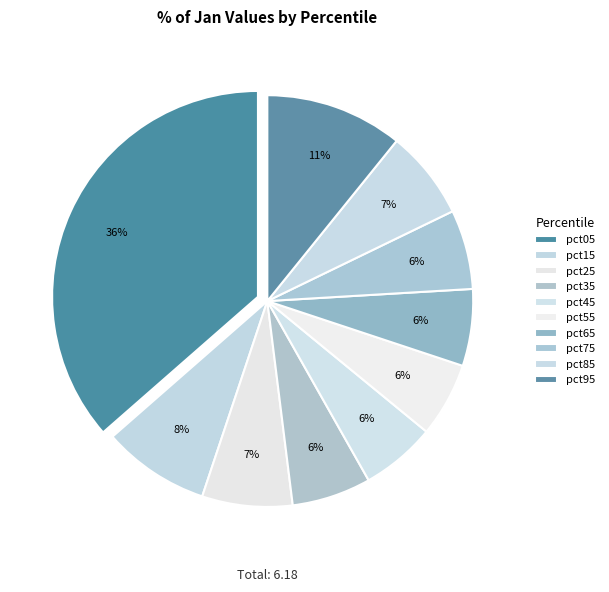

What is the total percentage of pct85 and pct75?

13.2%